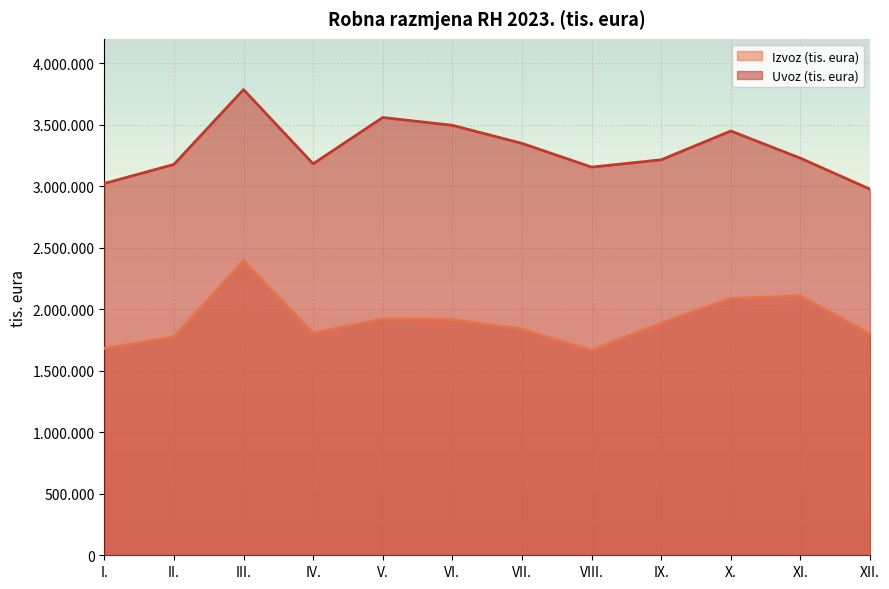

What is the sum of the Uvoz (tis. eura) values at VIII. and III.?

6944229